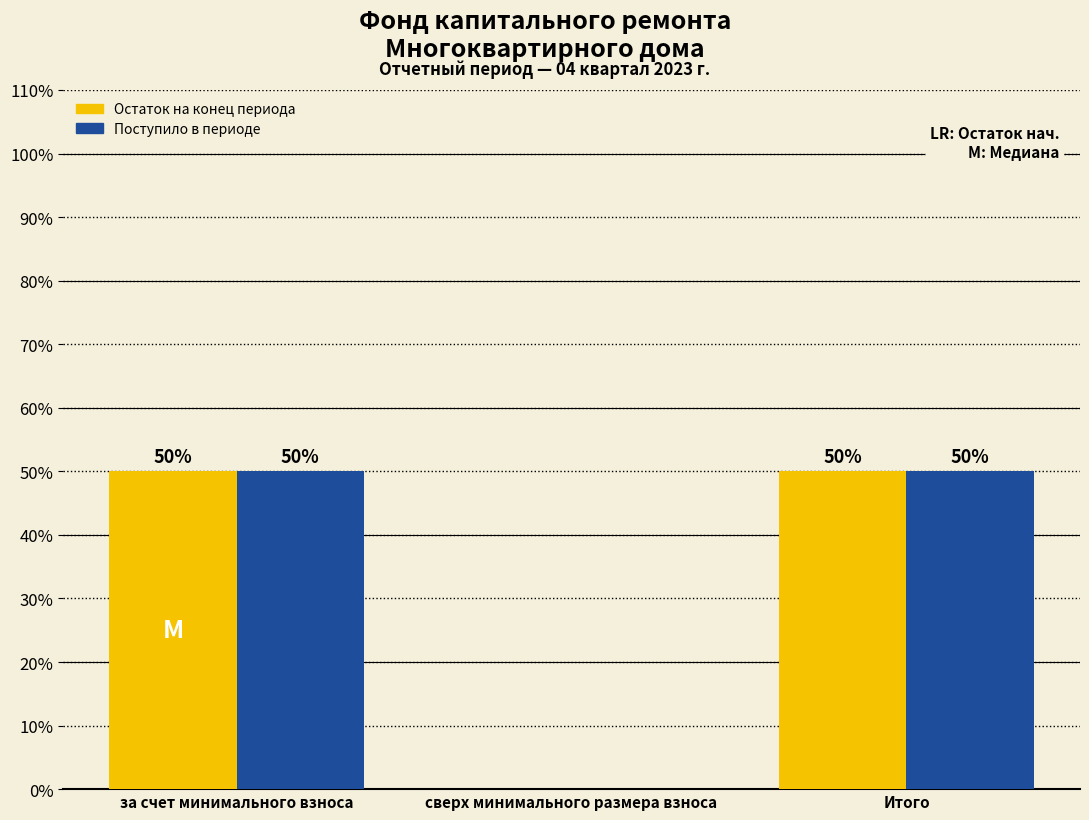

Reading left to right, list all the values displayed in this chart.

Остаток на конец периода: за счет минимального взноса=50	сверх минимального размера взноса=0	Итого=50
Поступило в периоде: за счет минимального взноса=50	сверх минимального размера взноса=0	Итого=50